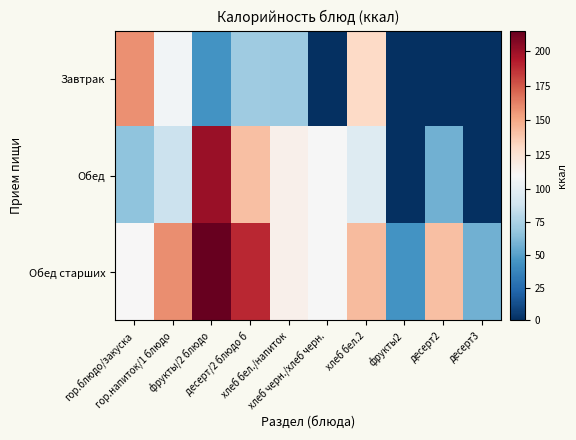

Reading right to left, transcribe all the data shown in this chart.

Завтрак: десерт3=0.0	десерт2=0.0	фрукты2=0.0	хлеб бел.2=131.5	хлеб черн./хлеб черн.=0.0	хлеб бел./напиток=70.4	десерт/2 блюдо б=70.8	фрукты/2 блюдо=44.4	гор.напиток/1 блюдо=107.3	гор.блюдо/закуска=158.1
Обед: десерт3=0.0	десерт2=56.9	фрукты2=0.0	хлеб бел.2=95.9	хлеб черн./хлеб черн.=109.7	хлеб бел./напиток=115.3	десерт/2 блюдо б=142.1	фрукты/2 блюдо=200.6	гор.напиток/1 блюдо=86.4	гор.блюдо/закуска=66.3
Обед старших: десерт3=56.9	десерт2=141.4	фрукты2=44.4	хлеб бел.2=143.8	хлеб черн./хлеб черн.=109.7	хлеб бел./напиток=115.3	десерт/2 блюдо б=189.6	фрукты/2 блюдо=215.0	гор.напиток/1 блюдо=159.2	гор.блюдо/закуска=110.8